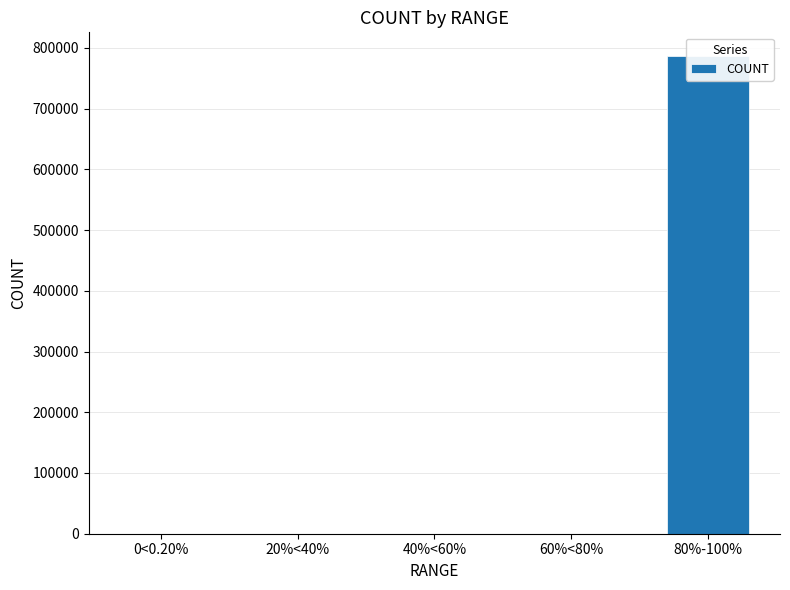

Count the number of categories in the chart.

5